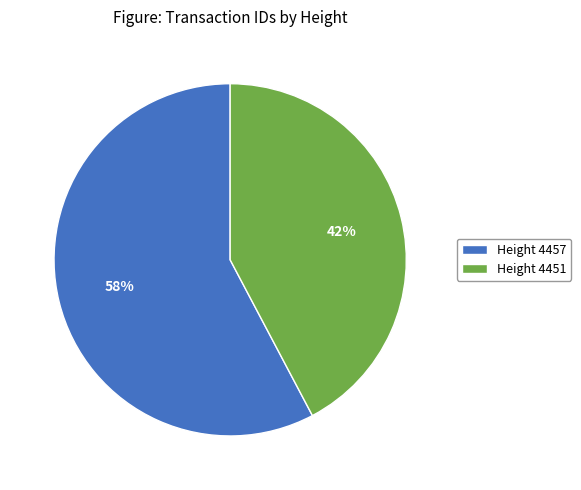

Does any single category account for the majority?

Yes